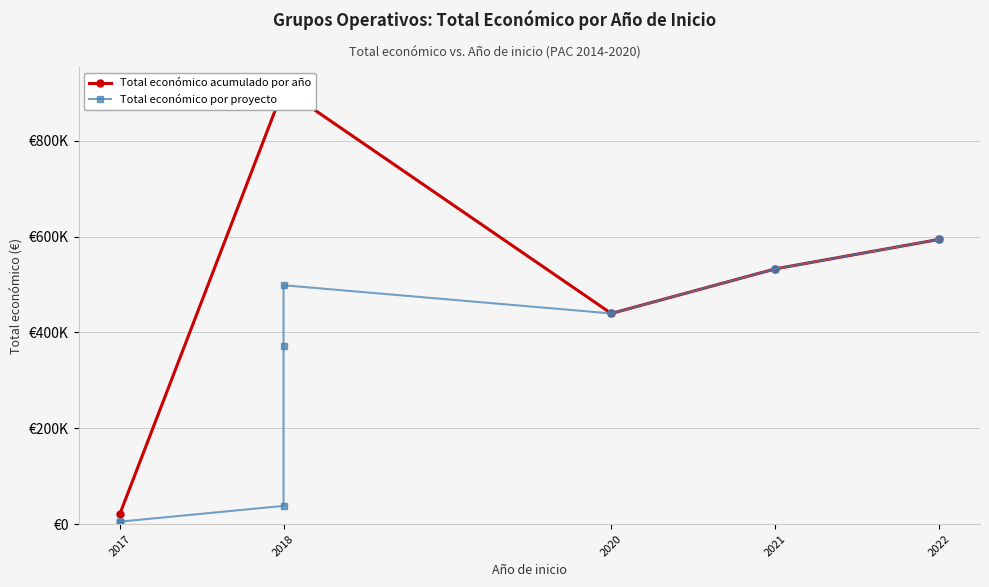

Is it true that the value at 2017 is 2273.5?

False